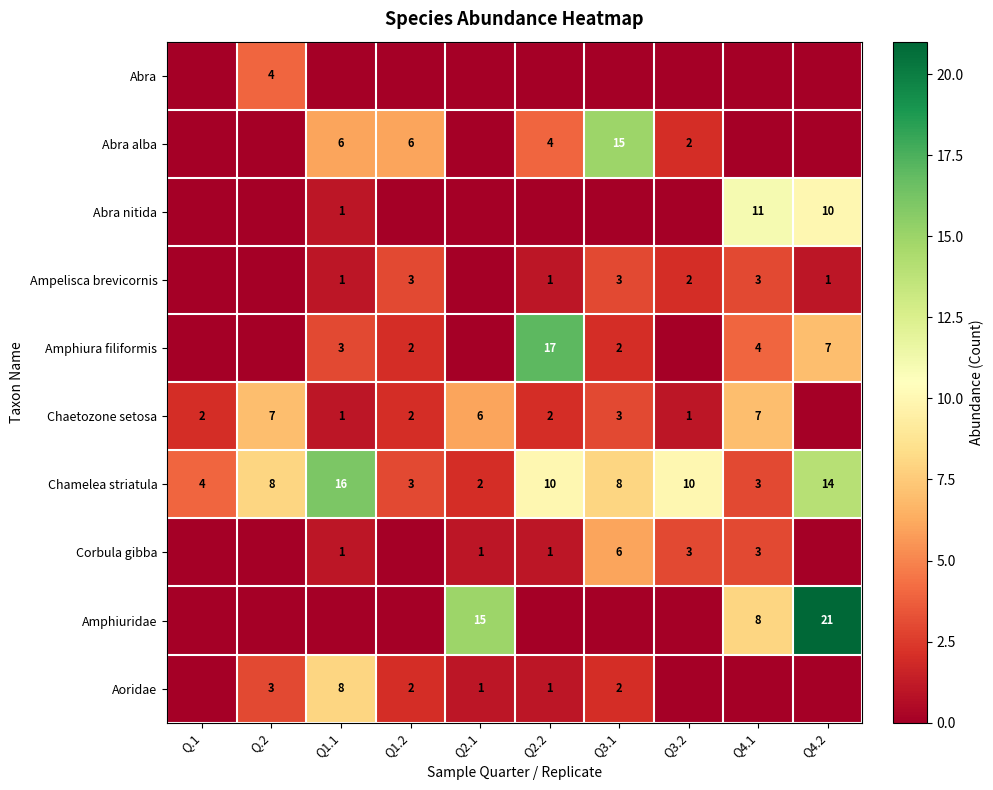

At which category is the sum across all series the highest?

Q4.2